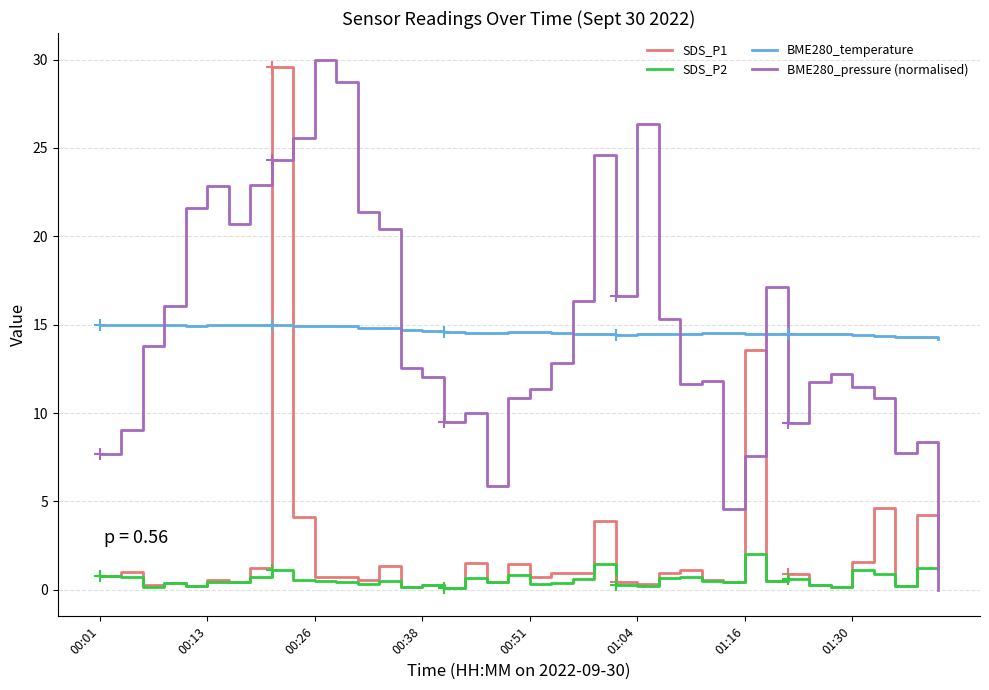

True or false: BME280_temperature and SDS_P2 cross at least once.

False